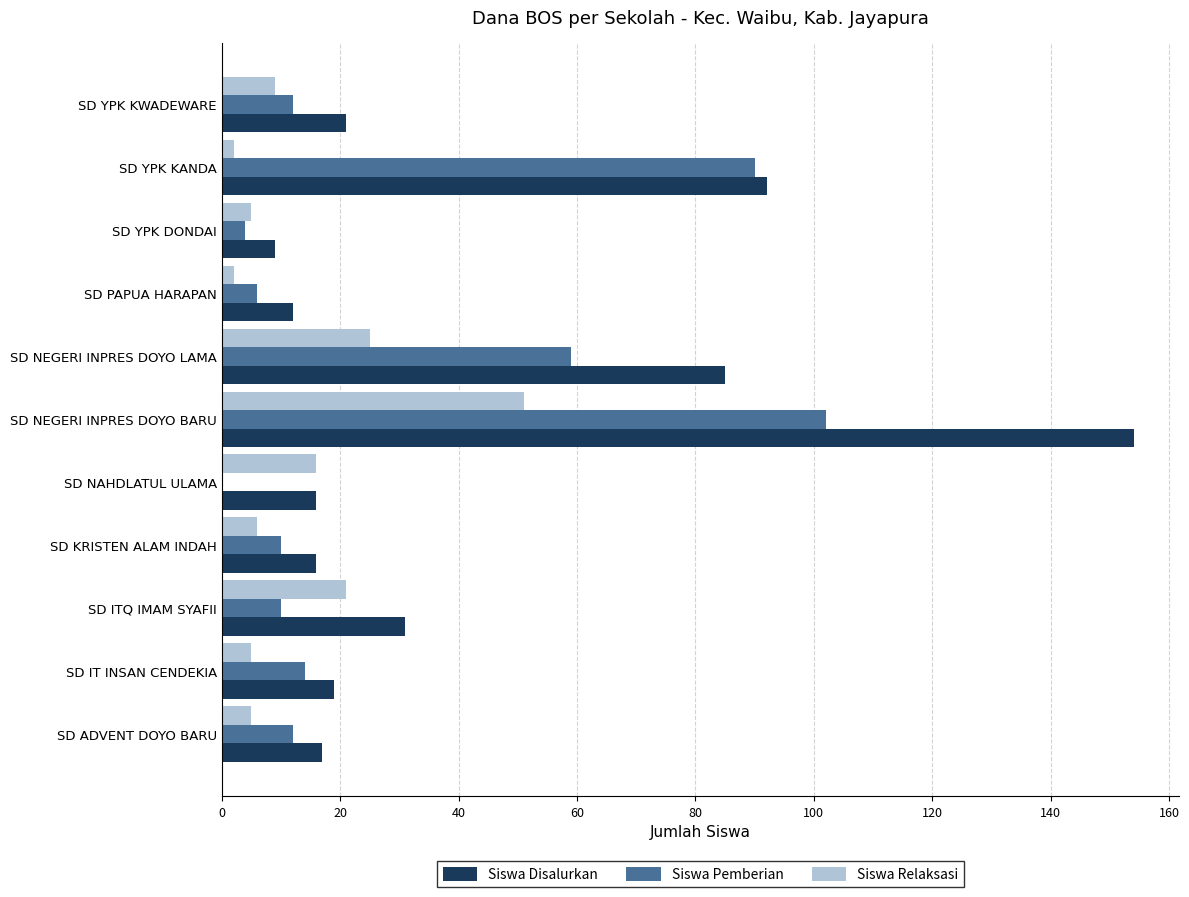

The Siswa Pemberian series shows 10 at SD KRISTEN ALAM INDAH. True or false?

True